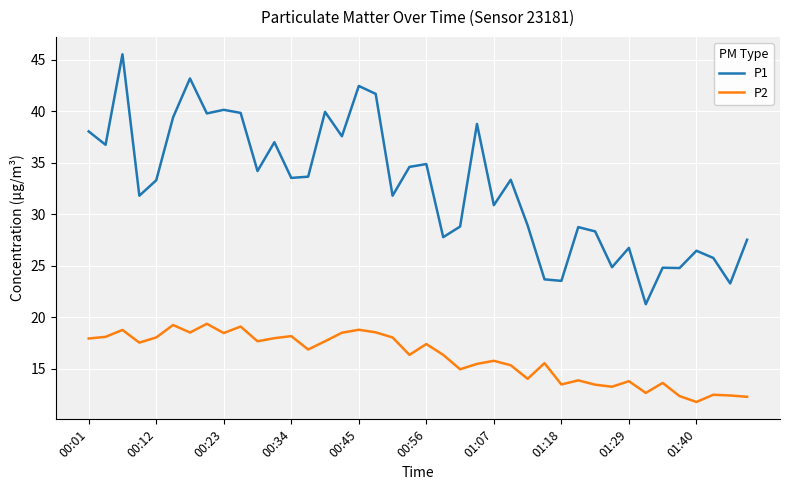

Rank the series by their average value, from highest to lowest.

P1, P2